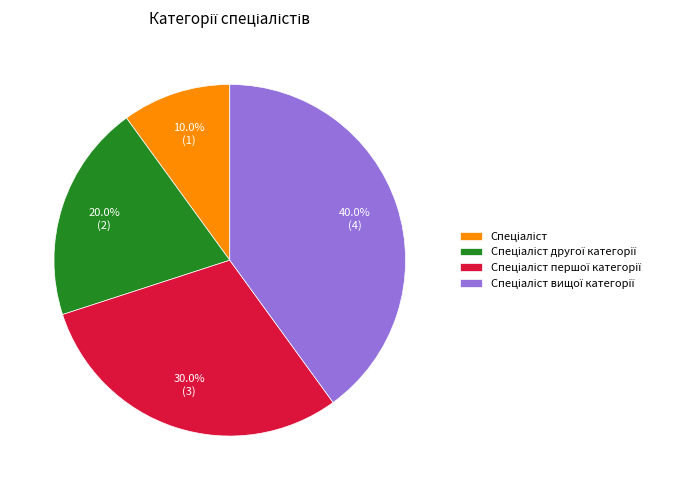

Is there a majority slice in this chart?

No